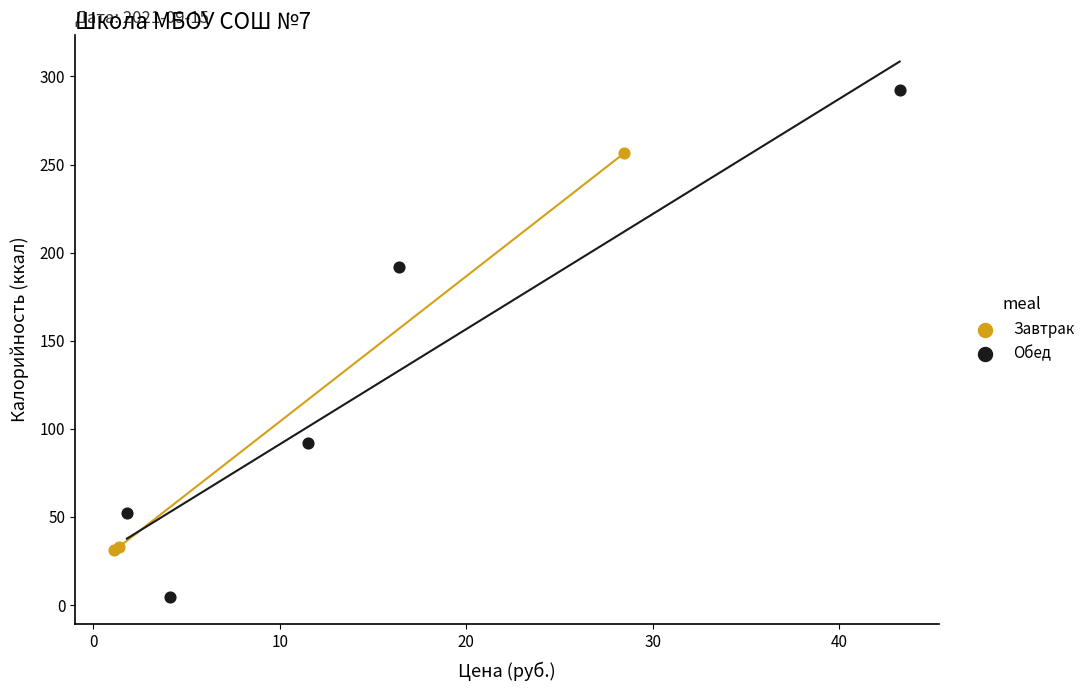

Which series contains the highest Y value?

Обед